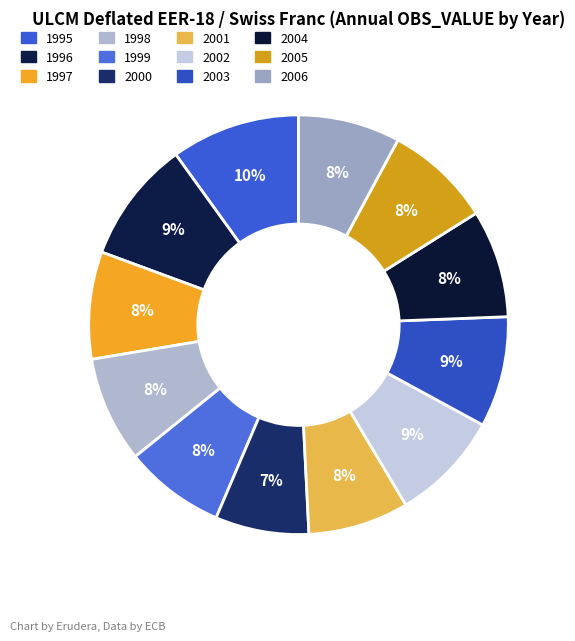

Does 2000 represent more than half of the total?

No